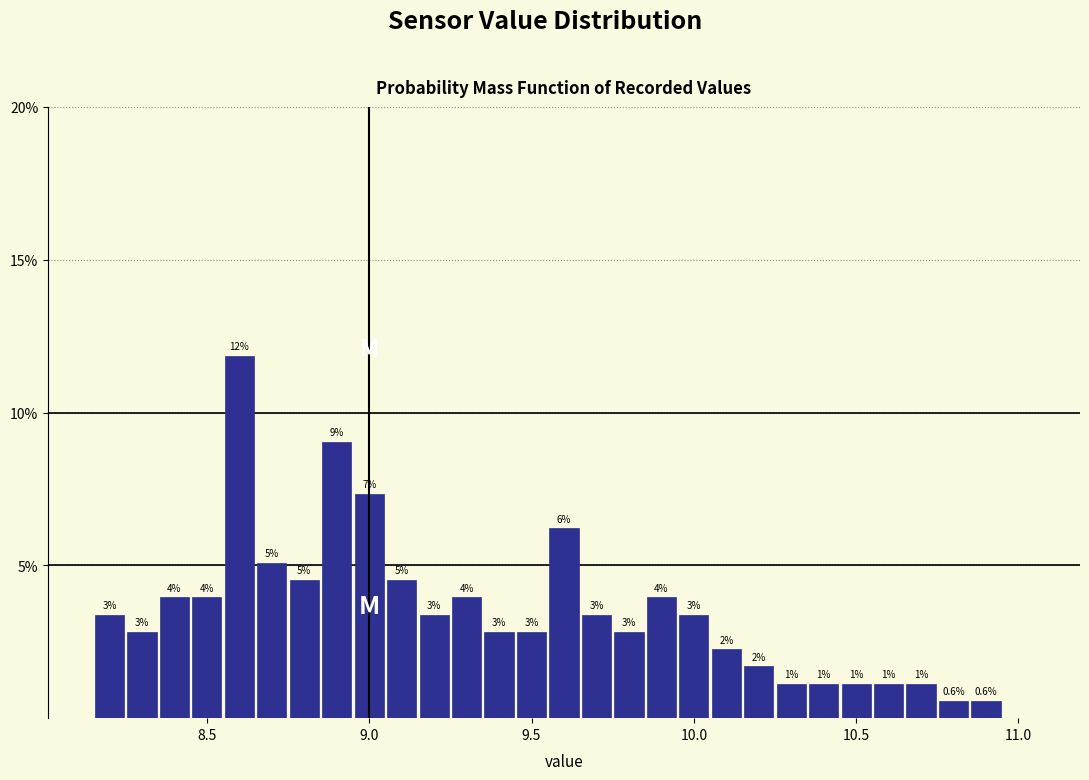

Around what value on the x-axis is the tallest bar? Give the approximate position of its centre, as read against the axis.

8.60